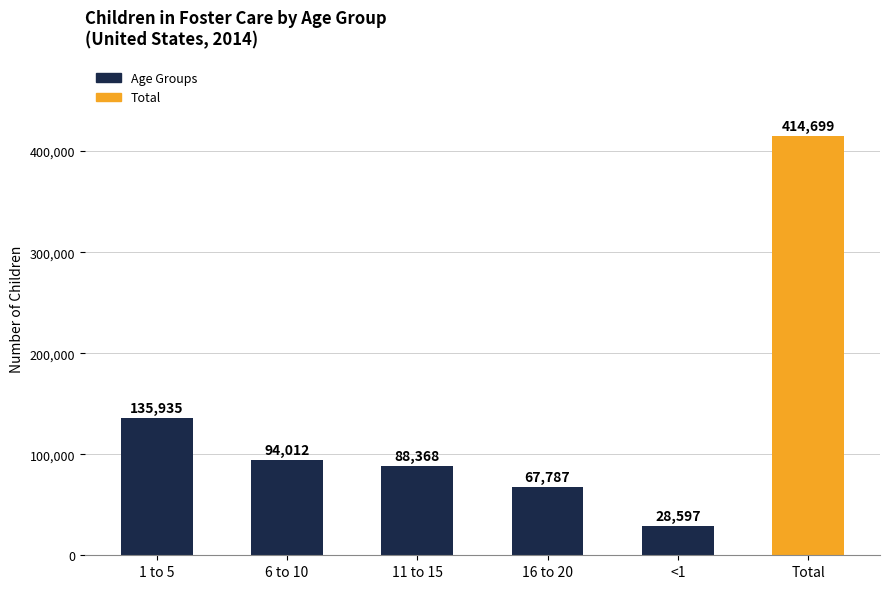

Reading left to right, extract all data points from this chart.

135935	94012	88368	67787	28597	414699